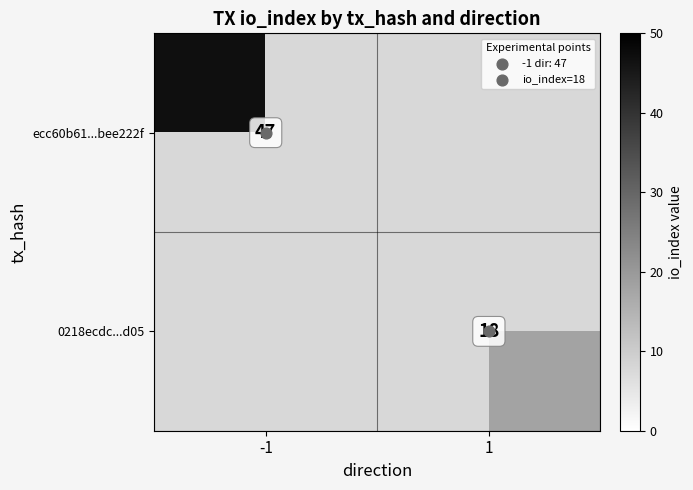

How many series are shown in this chart?

2